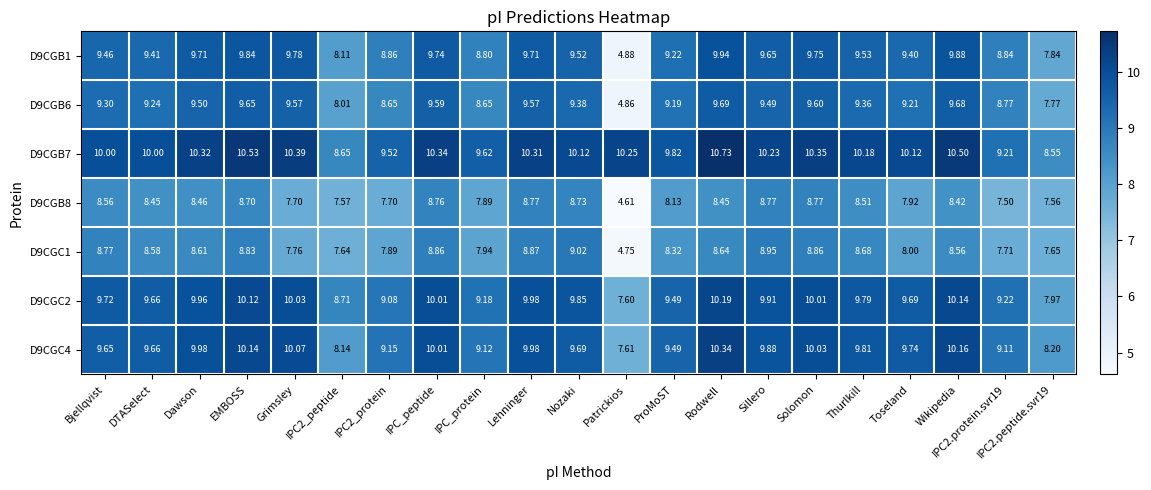

Where is D9CGC1 nearest to the value 6?

Patrickios